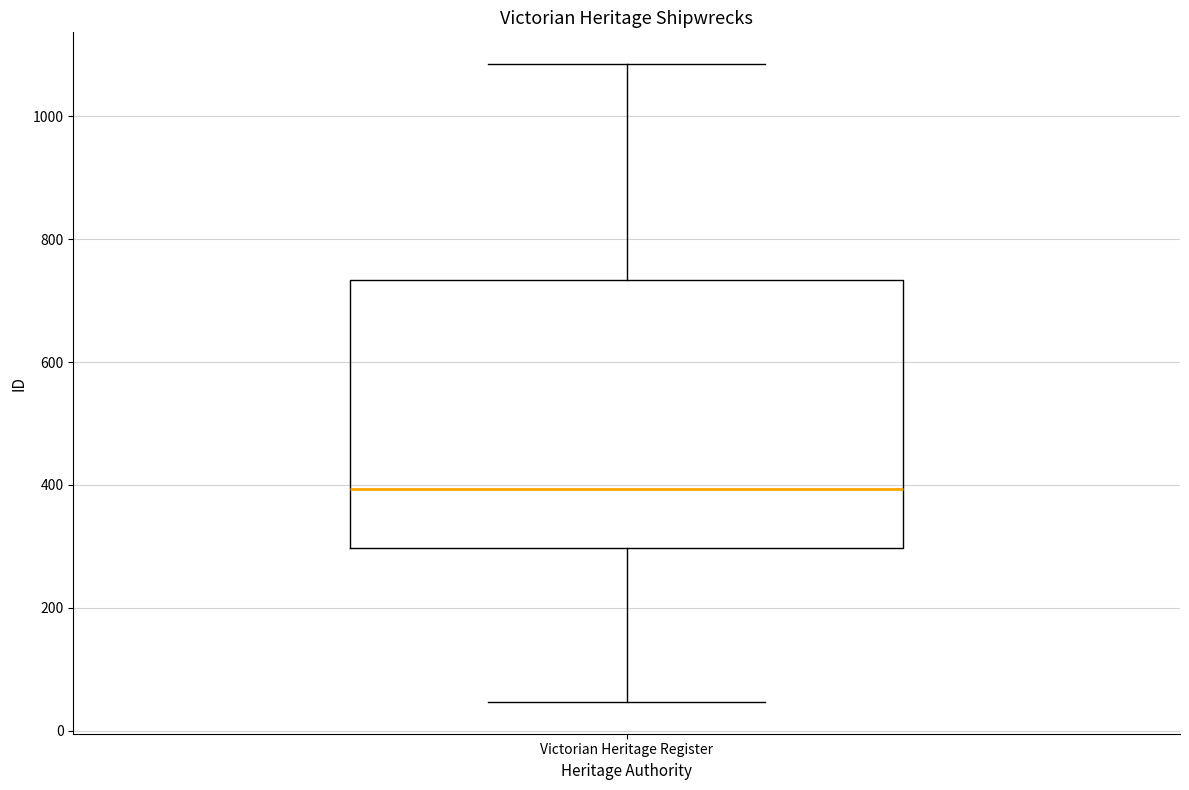

Transcribe this box plot: give where the median line is, the range the box spans, and where the two whiskers end, as read against the y-axis. The values are not printed on the chart, so give them approximately, as read against the axis.

median 400, box 300 to 740, whiskers 40 to 1080